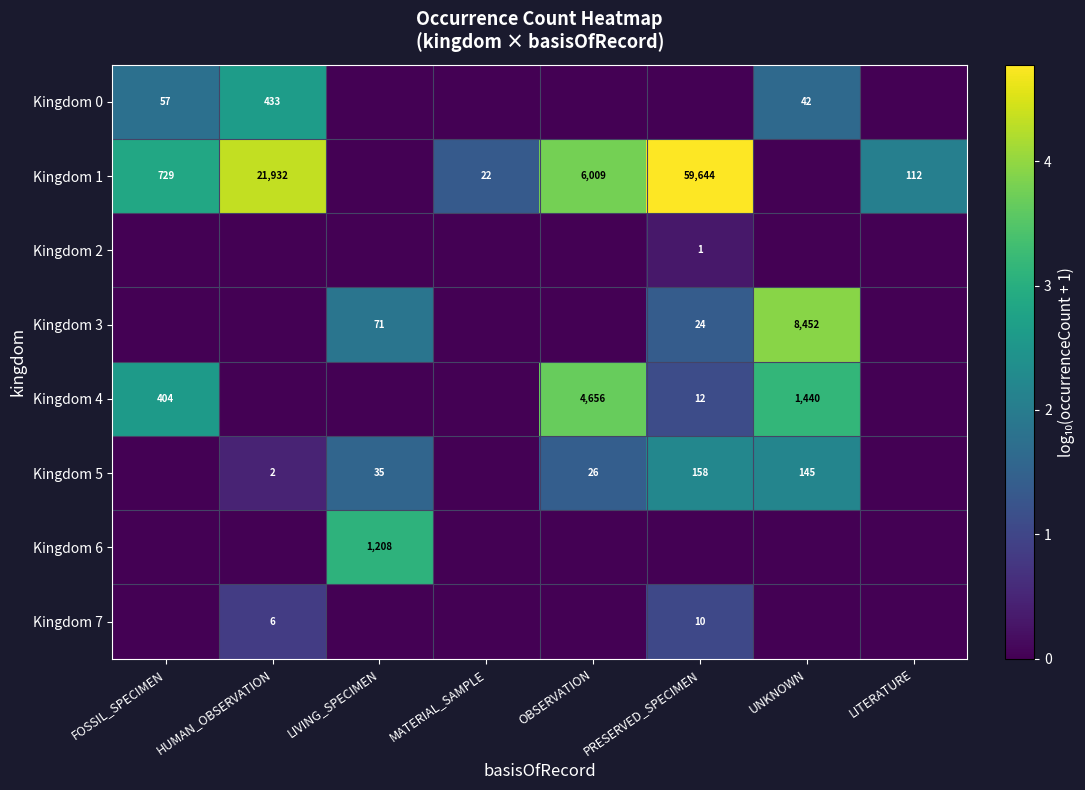

What is the total value across all series at UNKNOWN?

10.9